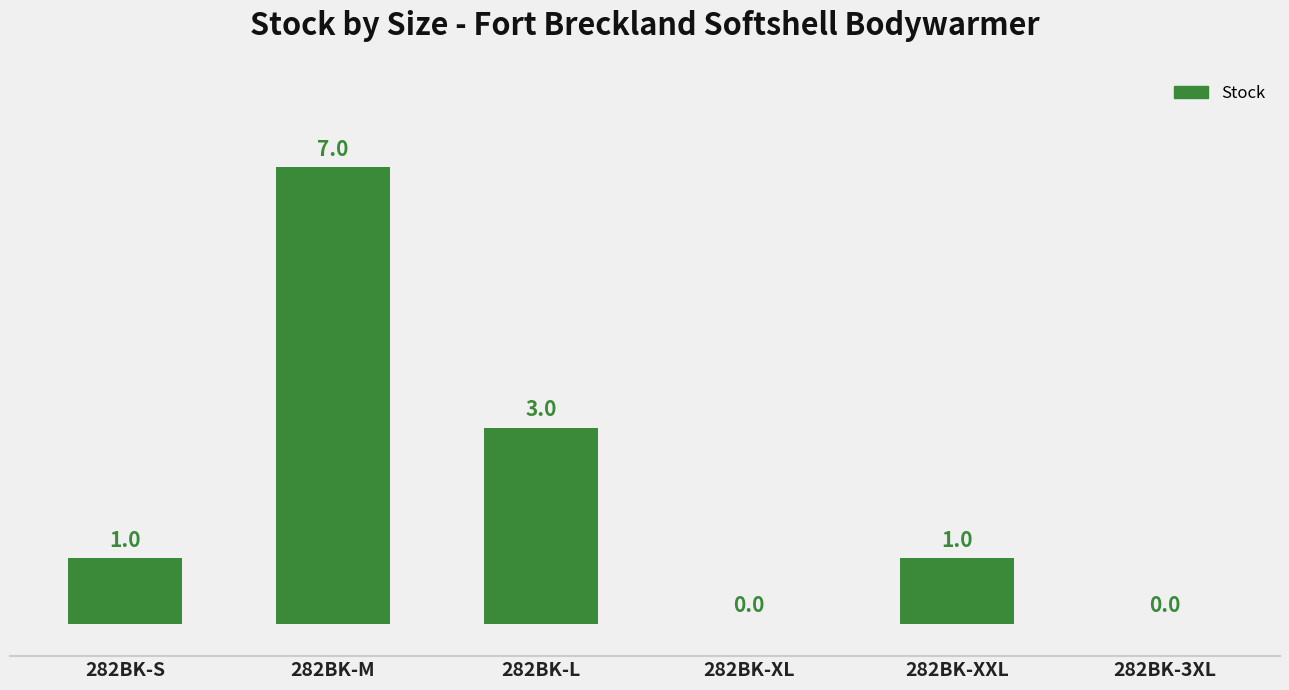

How many distinct data groups are displayed?

1